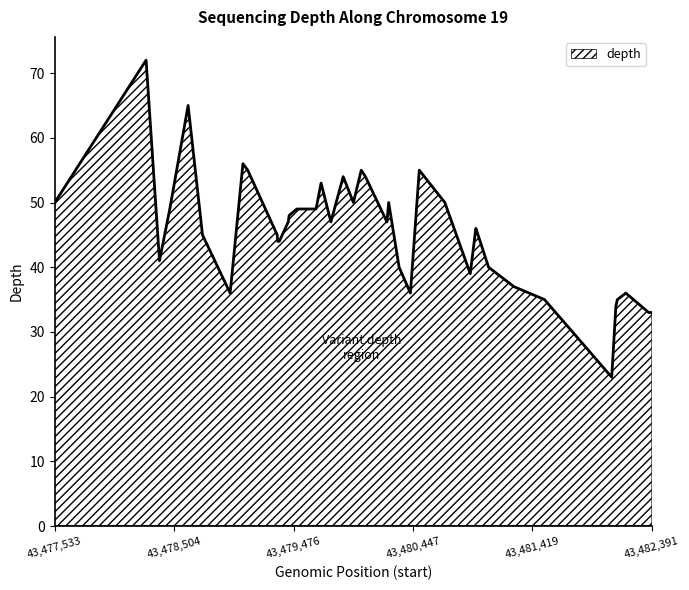

What is the maximum value shown in the chart?

72